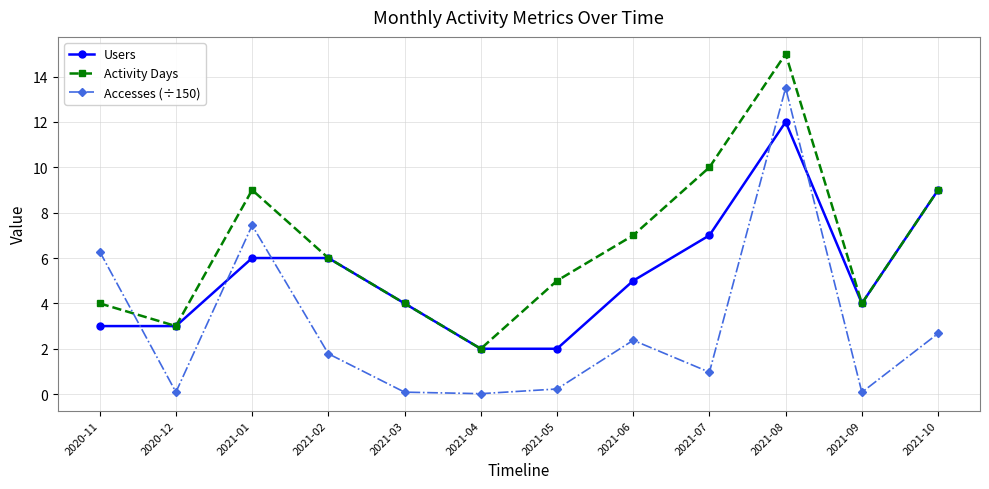

Which series has the widest spread of values?

Accesses (÷150)